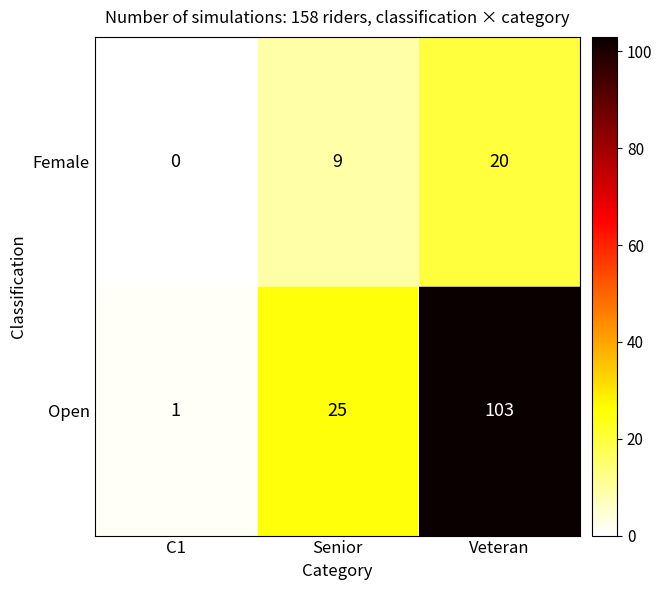

Reading right to left, list all the values displayed in this chart.

Female: Veteran=20	Senior=9	C1=0
Open: Veteran=103	Senior=25	C1=1